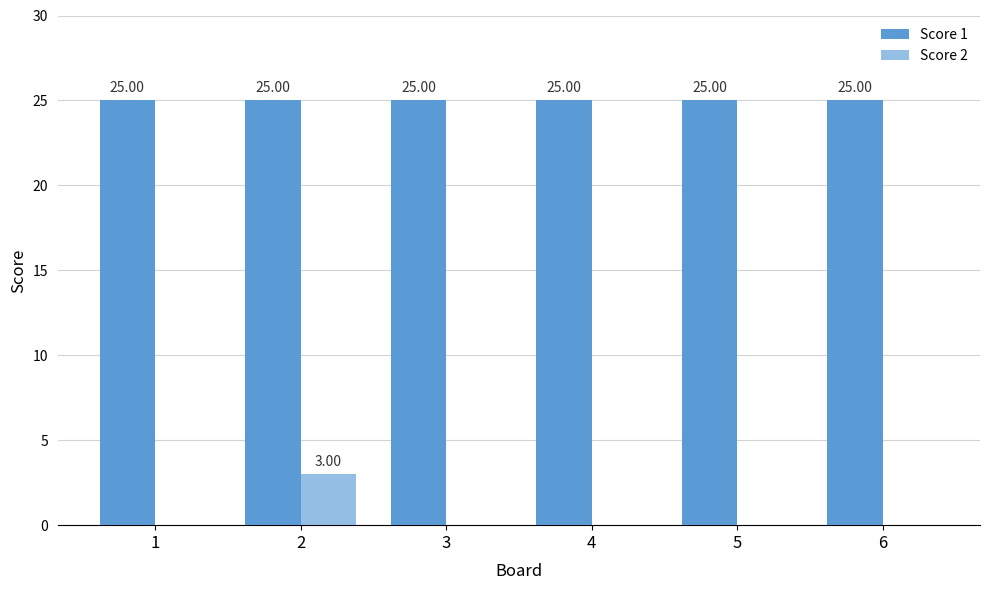

How many values in Score 2 are above zero?

1